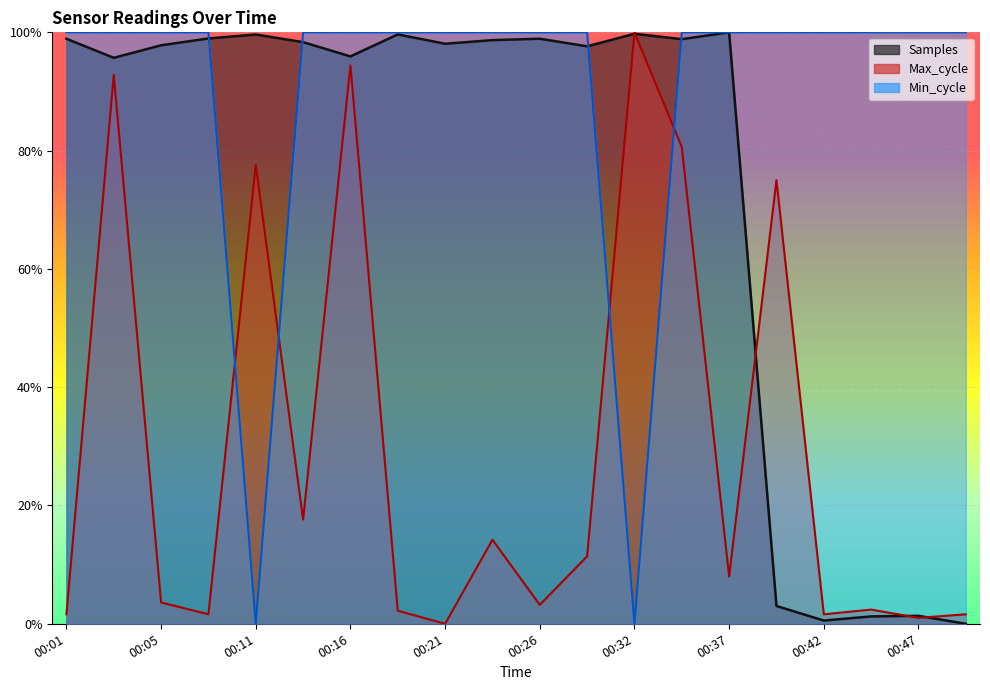

Reading left to right, list all the values displayed in this chart.

Samples: 00:01=1.0	00:03=1.0	00:05=1.0	00:08=1.0	00:11=1.0	00:13=1.0	00:16=1.0	00:18=1.0	00:21=1.0	00:23=1.0	00:26=1.0	00:28=1.0	00:32=1.0	00:34=1.0	00:37=1.0	00:40=0.0	00:42=0.0	00:45=0.0	00:47=0.0	00:50=0.0
Max_cycle: 00:01=0.0	00:03=0.9	00:05=0.0	00:08=0.0	00:11=0.8	00:13=0.2	00:16=0.9	00:18=0.0	00:21=0.0	00:23=0.1	00:26=0.0	00:28=0.1	00:32=1.0	00:34=0.8	00:37=0.1	00:40=0.8	00:42=0.0	00:45=0.0	00:47=0.0	00:50=0.0
Min_cycle: 00:01=1.0	00:03=1.0	00:05=1.0	00:08=1.0	00:11=0.0	00:13=1.0	00:16=1.0	00:18=1.0	00:21=1.0	00:23=1.0	00:26=1.0	00:28=1.0	00:32=0.0	00:34=1.0	00:37=1.0	00:40=1.0	00:42=1.0	00:45=1.0	00:47=1.0	00:50=1.0